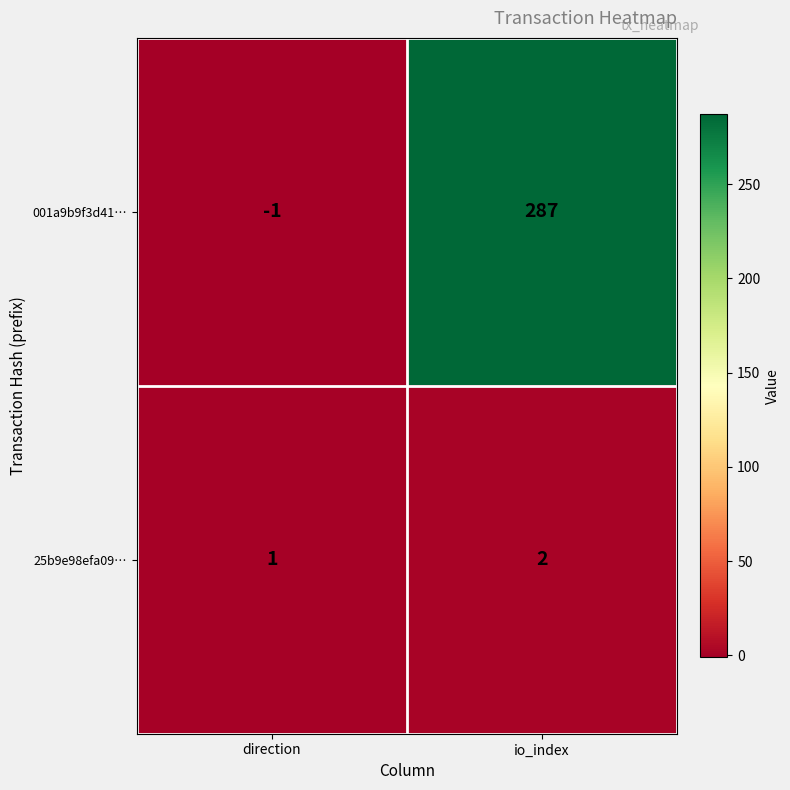

What value does the 001a9b9f3d41… series have at io_index, to the nearest 50?

300